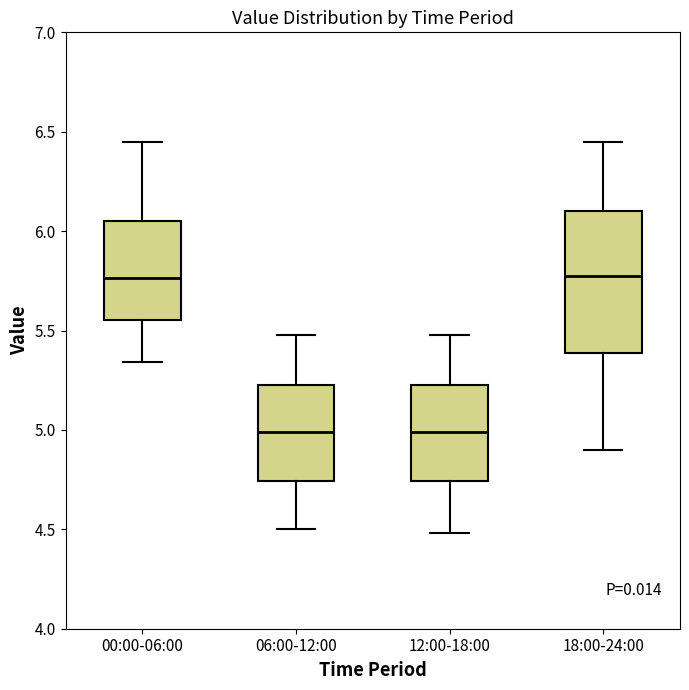

Reading left to right, transcribe this box plot: for each box, give where its median line is, the range the box spans, and where its two whiskers end, as read against the y-axis. The values are not printed on the chart, so give them approximately, as read against the axis.

00:00-06:00: median 5.75, box 5.55 to 6.05, whiskers 5.35 to 6.45
06:00-12:00: median 5.00, box 4.75 to 5.25, whiskers 4.50 to 5.50
12:00-18:00: median 5.00, box 4.75 to 5.25, whiskers 4.50 to 5.50
18:00-24:00: median 5.80, box 5.40 to 6.10, whiskers 4.90 to 6.45